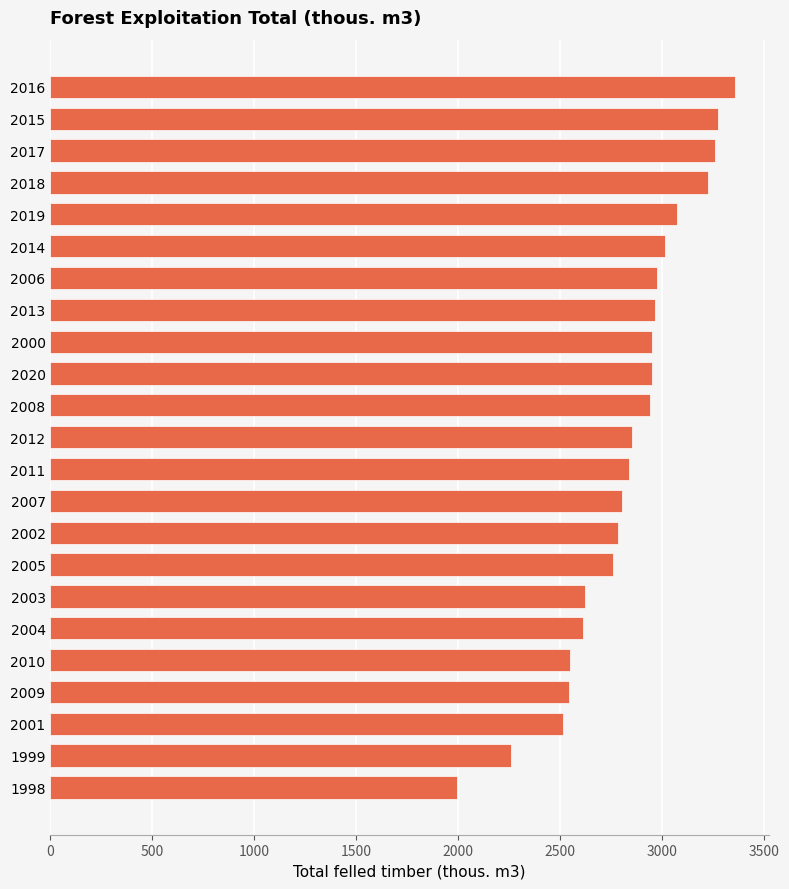

How many data points are less than 2853?

11